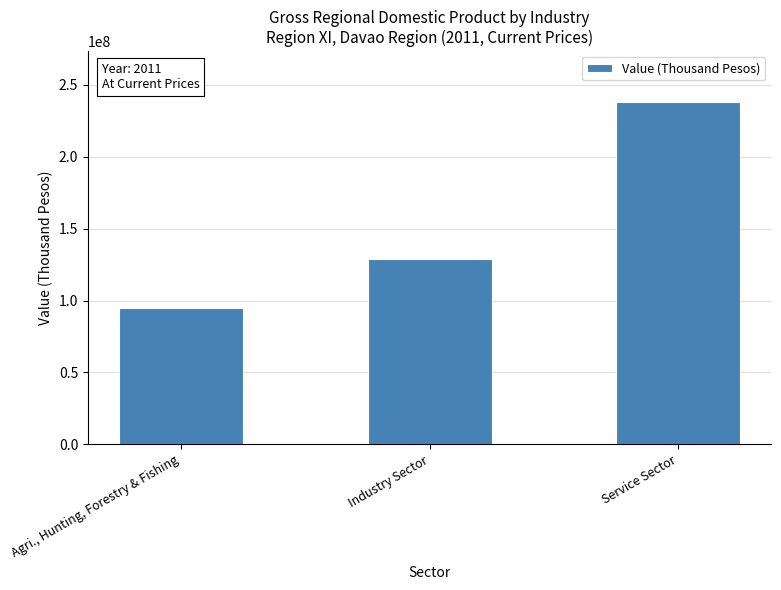

Which has a higher value, Agri., Hunting, Forestry & Fishing or Service Sector?

Service Sector